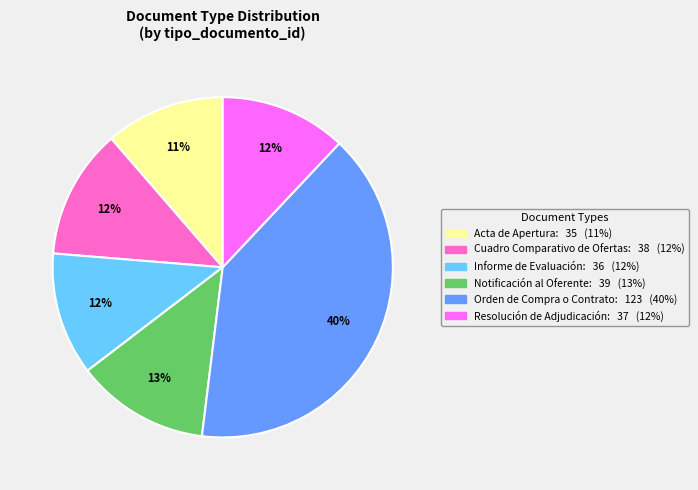

What is the ratio of the value at Resolución de Adjudicación to the value at Notificación al Oferente?

0.9